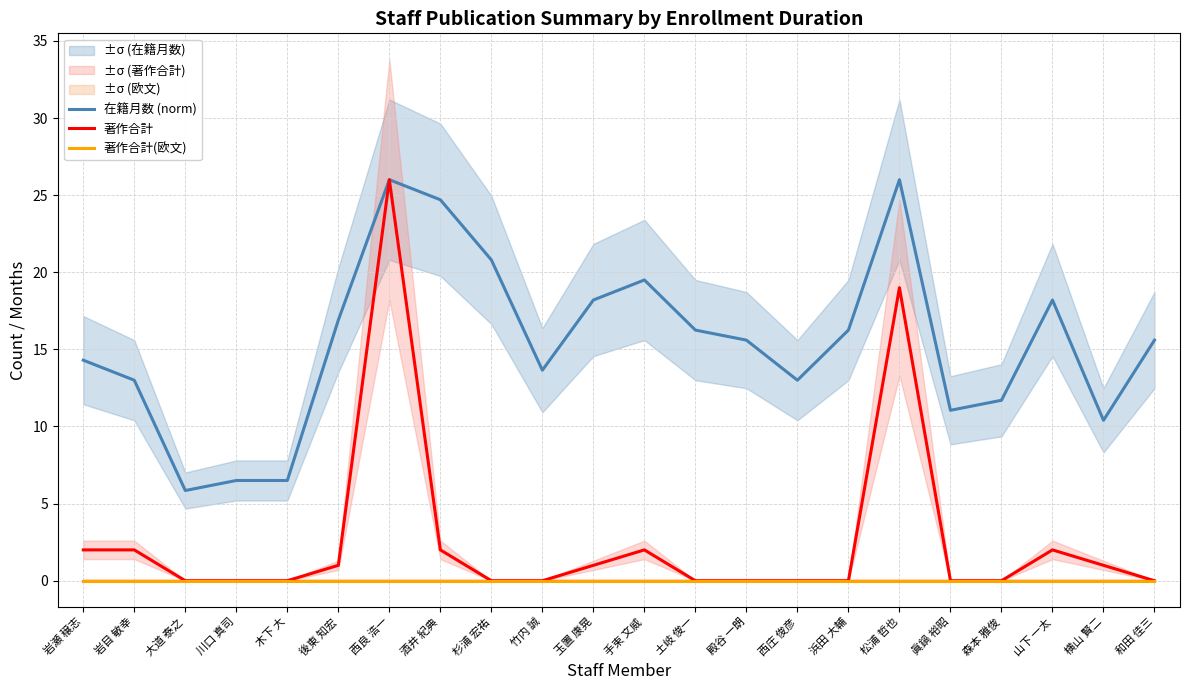

At which label does 著作合計 reach its minimum?

大道 泰之